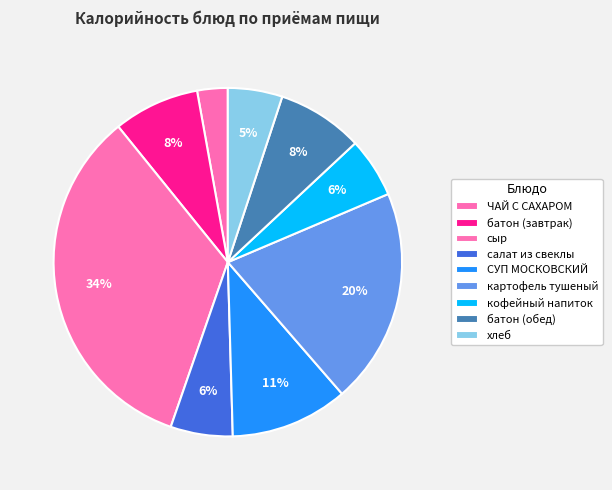

What is the ratio of the value at СУП МОСКОВСКИЙ to the value at батон (завтрак)?

1.4